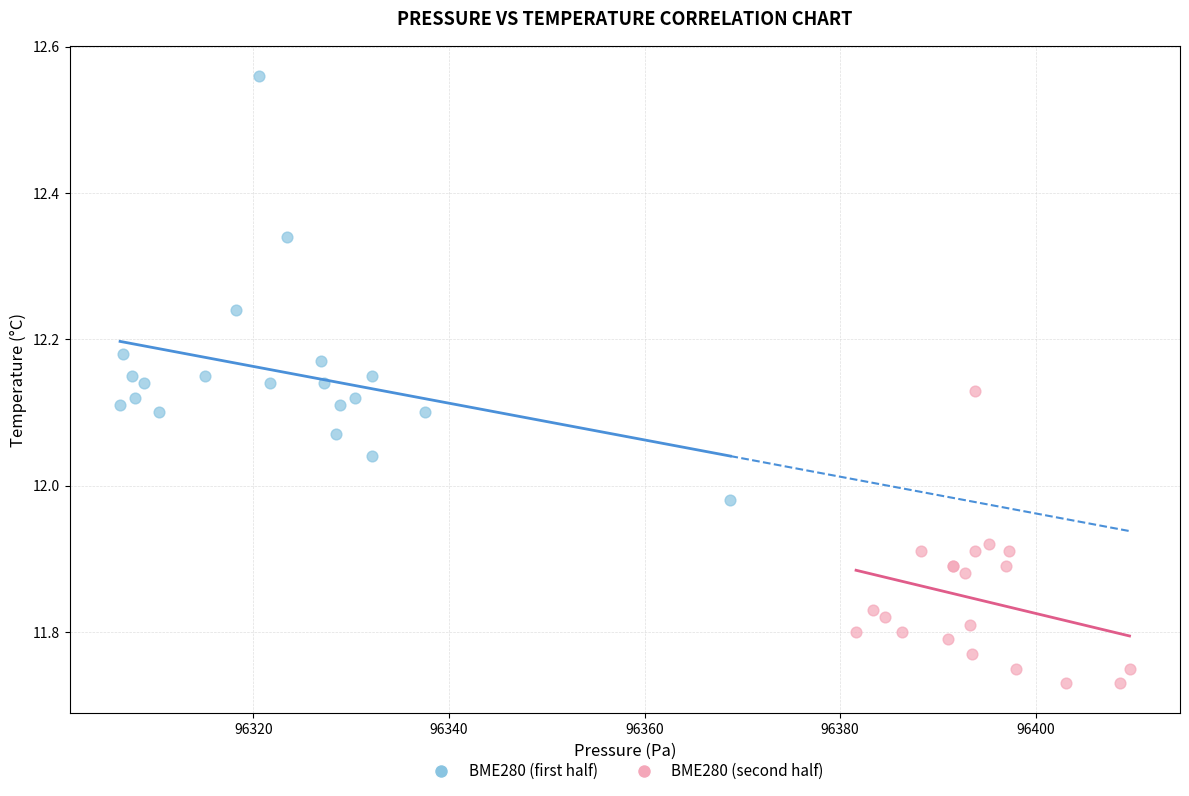

Which series reaches the minimum Y coordinate?

BME280 (second half)